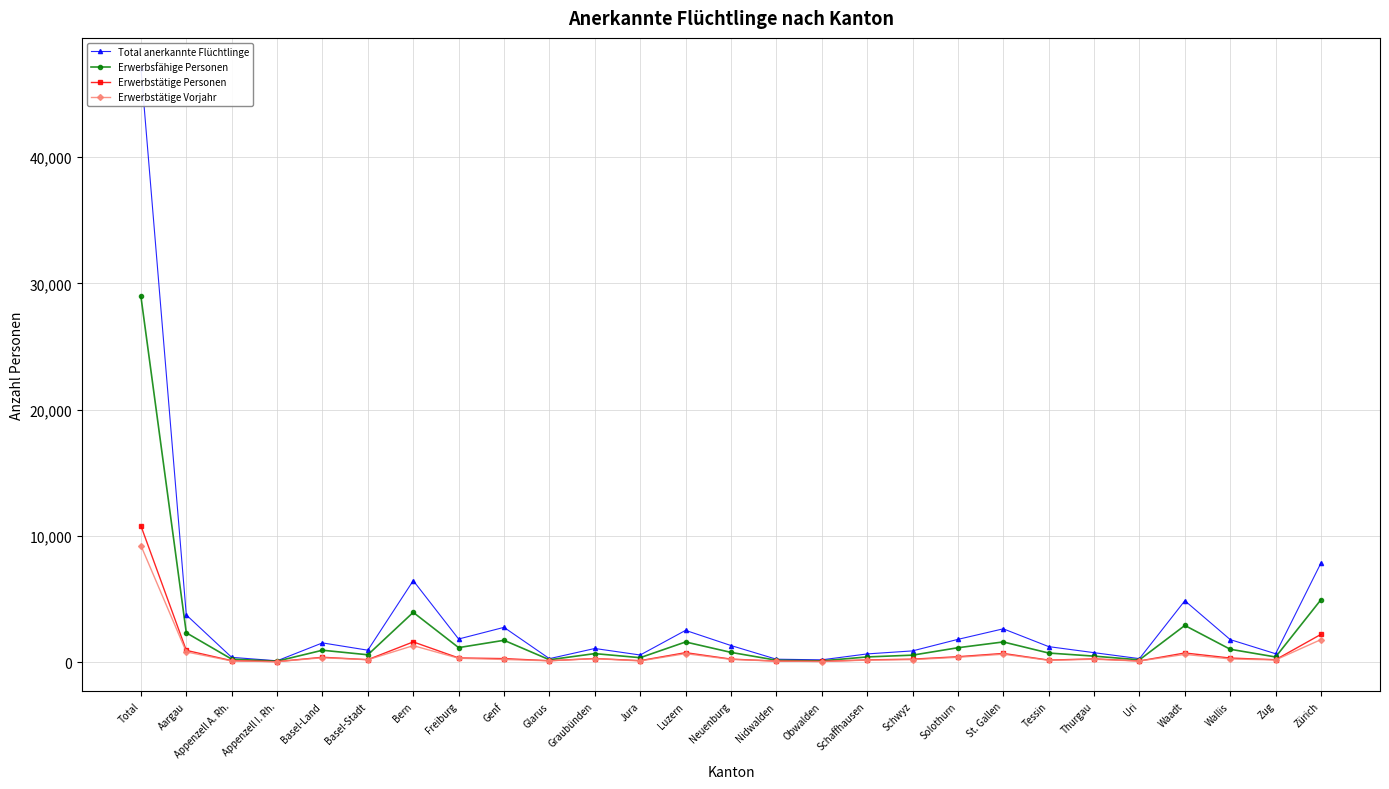

Where is Erwerbstätige Personen nearest to the value 5410?

Zürich